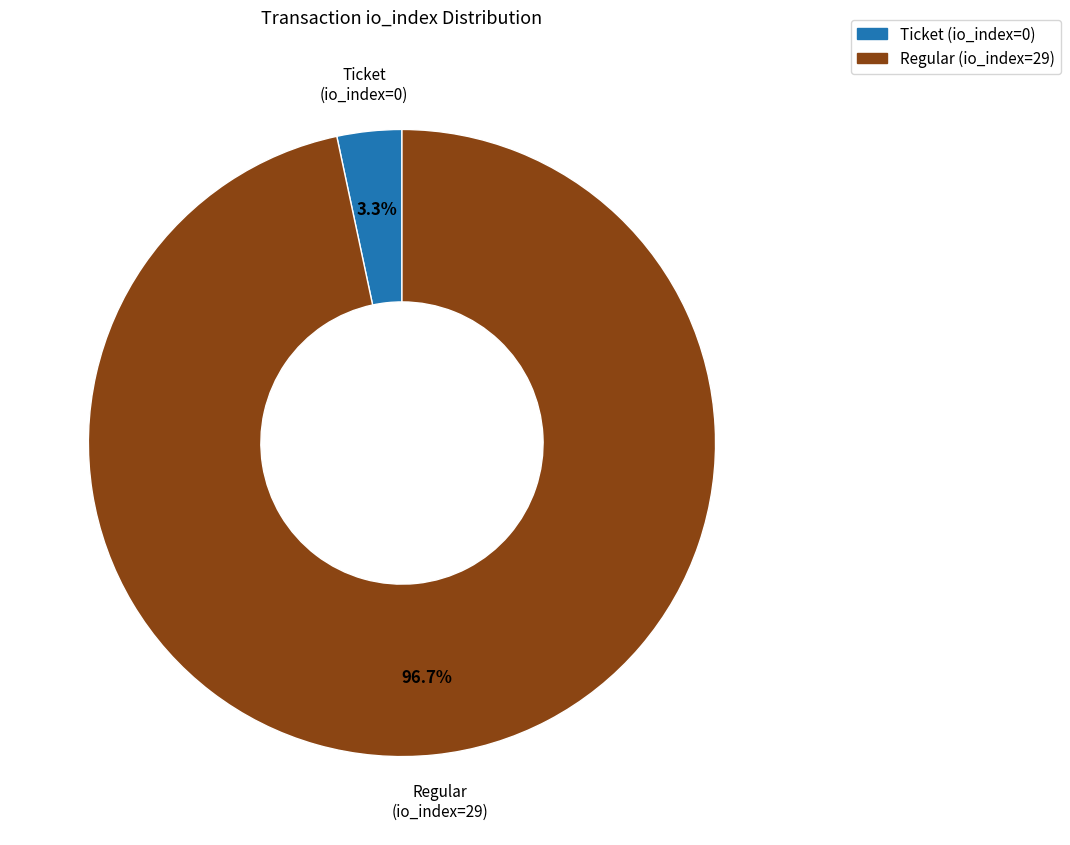

Count the number of slices in the pie.

2